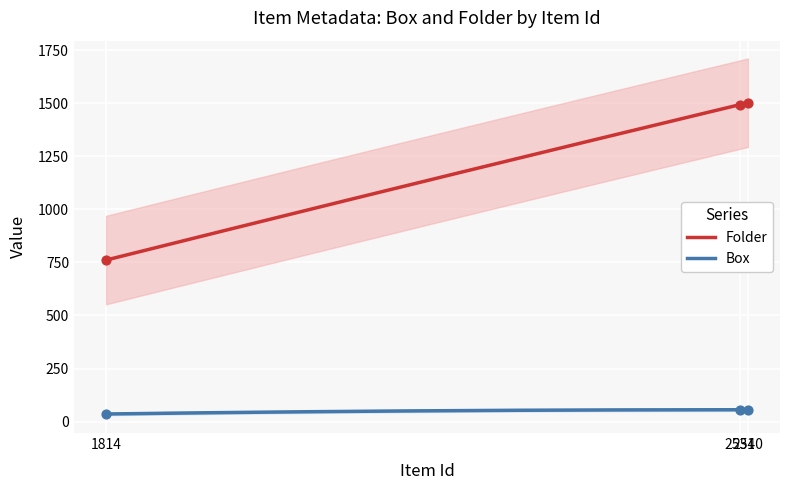

Which series has the largest Y range (max minus min)?

Folder